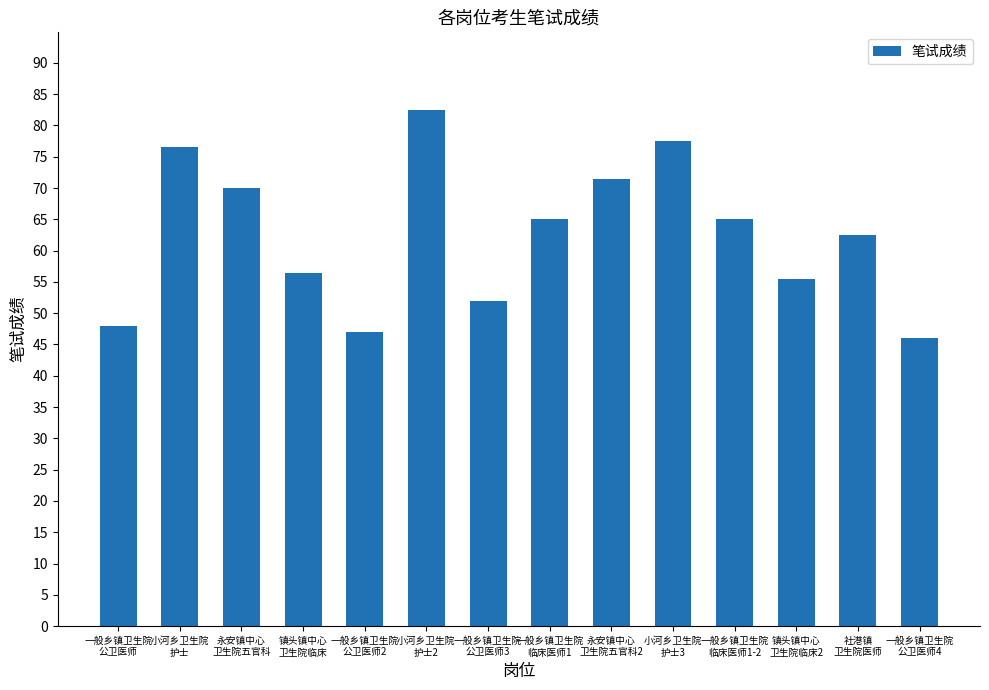

Between 一般乡镇卫生院
公卫医师3 and 镇头镇中心
卫生院临床2, which is larger?

镇头镇中心
卫生院临床2